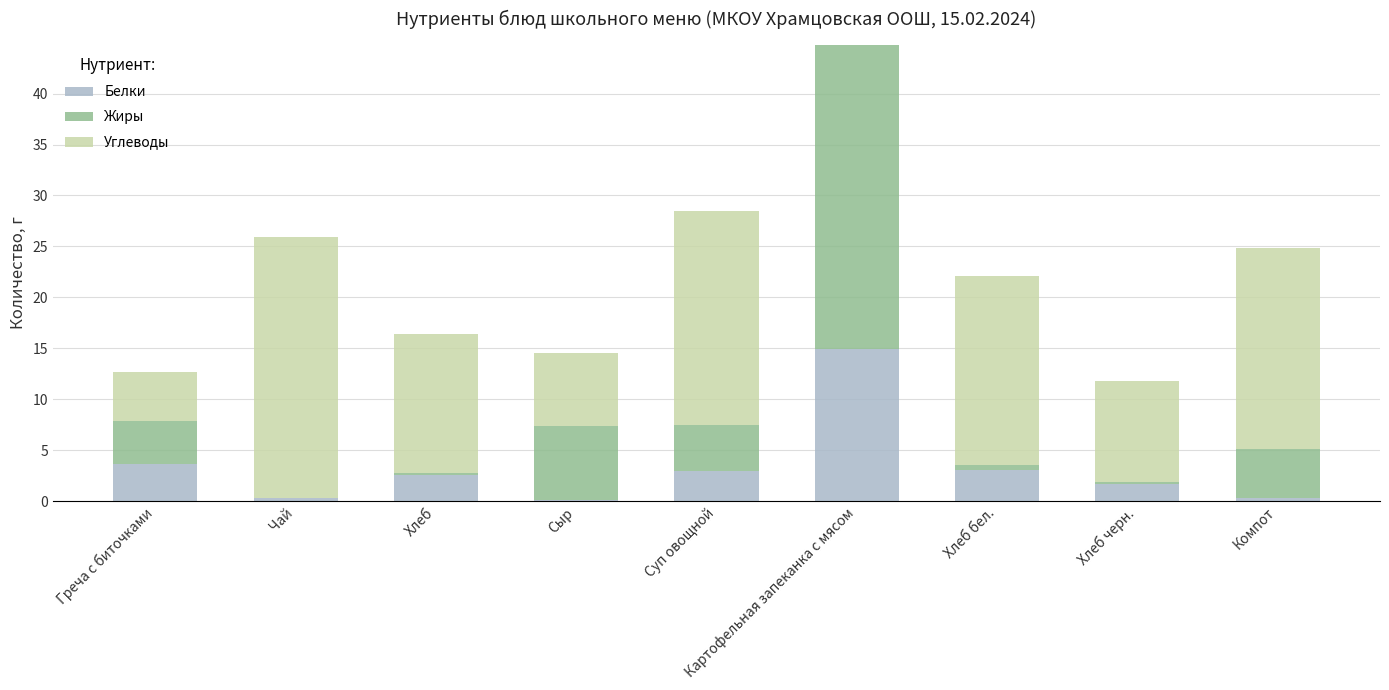

The value of Белки at Суп овощной is 3.0. True or false?

True